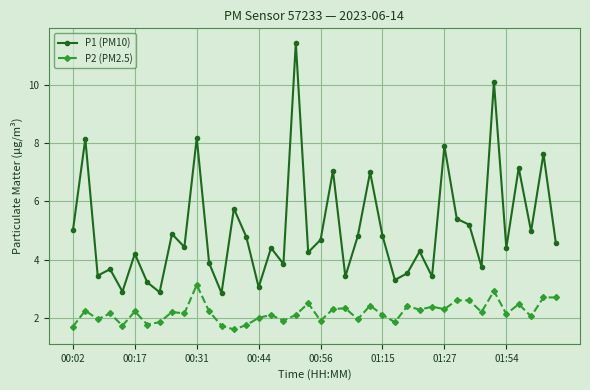

Which series has the widest spread of values?

P1 (PM10)